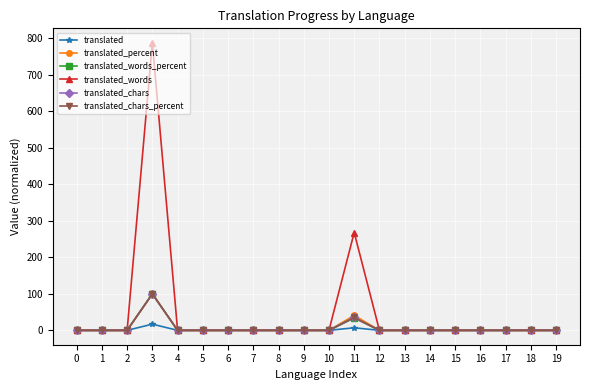

The value of translated_chars_percent at 14 is -38.0. True or false?

False